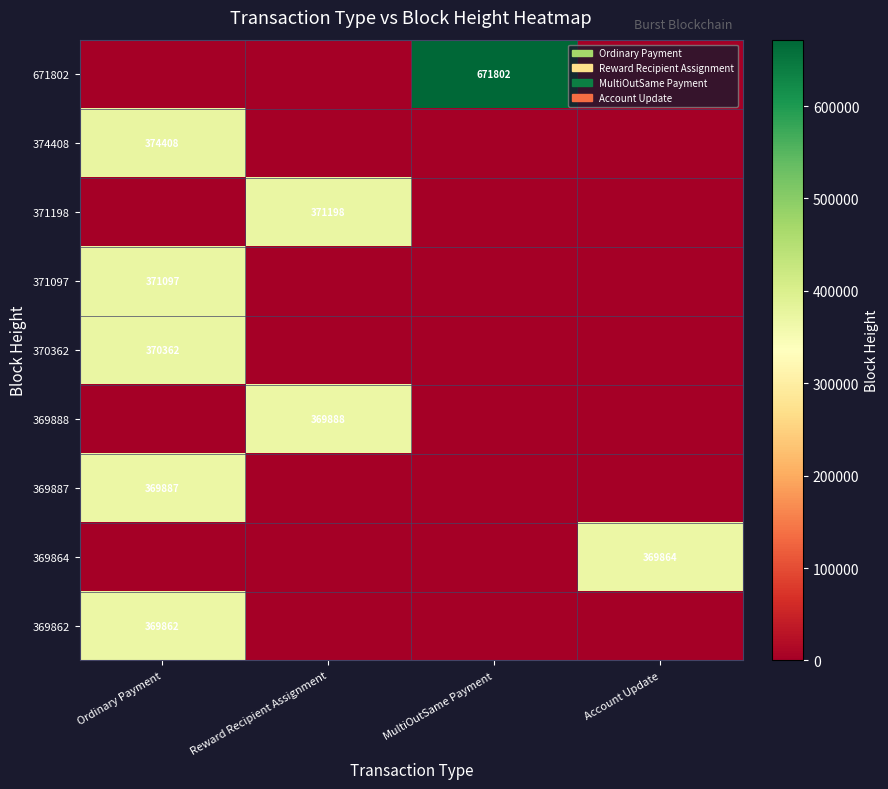

At how many categories does at least one series exceed 157684?

4